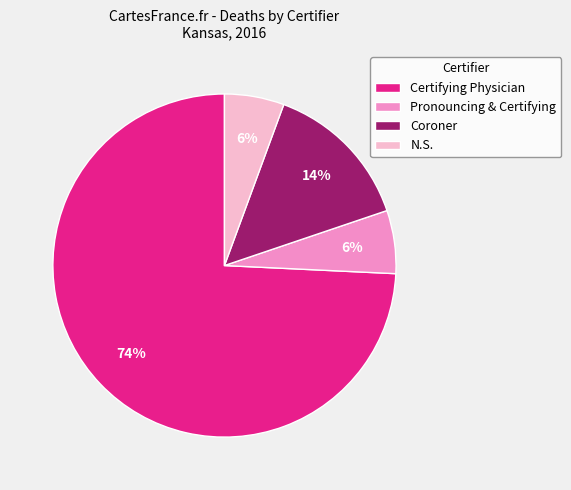

What is the largest slice in the pie chart?

Certifying Physician